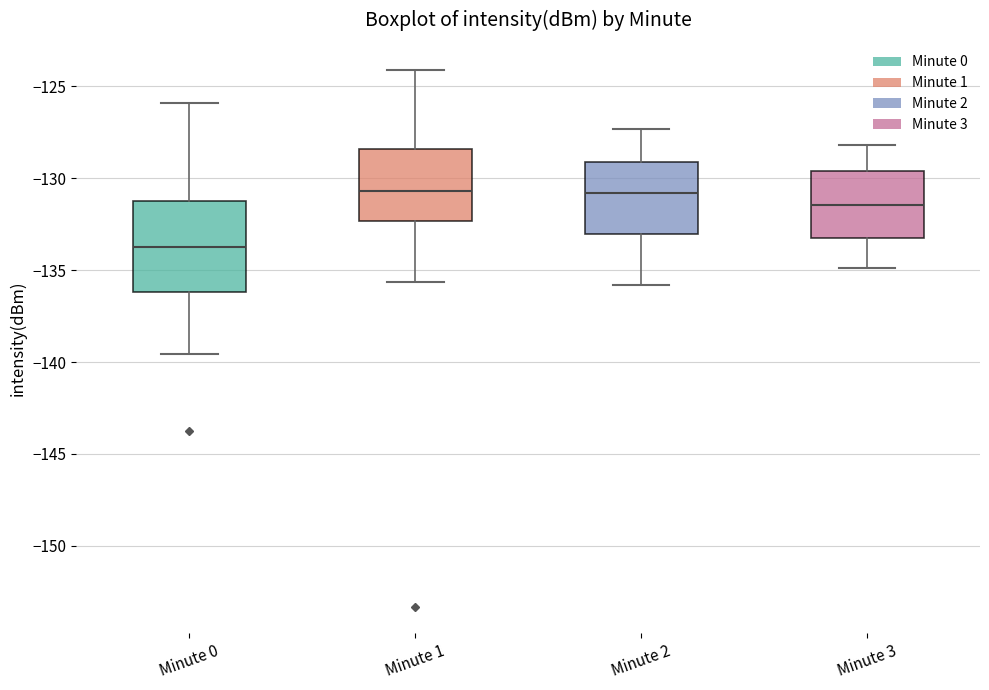

Reading left to right, read every box against the y-axis: the position of its median line, the range the box covers, and the ends of its whiskers. The values are not printed on the chart, so give them approximately, as read against the axis.

Minute 0: median -134.0, box -136.0 to -131.0, whiskers -139.5 to -126.0
Minute 1: median -130.5, box -132.5 to -128.5, whiskers -135.5 to -124.0
Minute 2: median -131.0, box -133.0 to -129.0, whiskers -136.0 to -127.5
Minute 3: median -131.5, box -133.0 to -129.5, whiskers -135.0 to -128.0